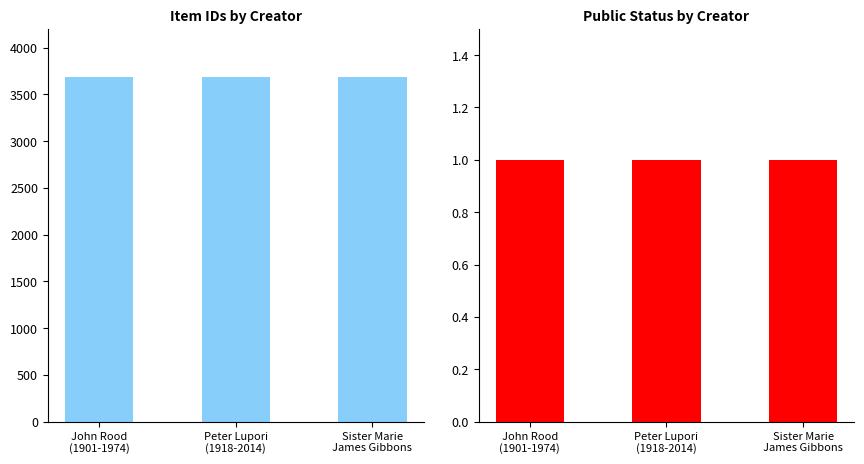

What is the approximate value of public at John Rood
(1901-1974)?

1